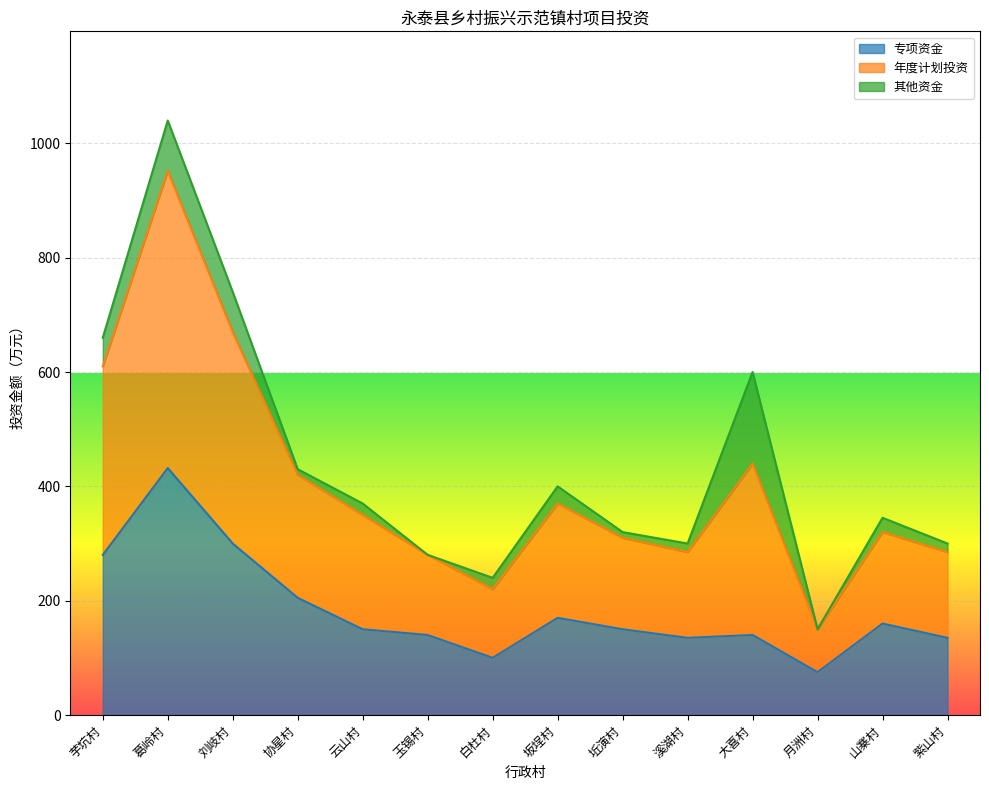

In 年度计划投资, how many points are lower than both neighbors (excluding endpoints)?

3